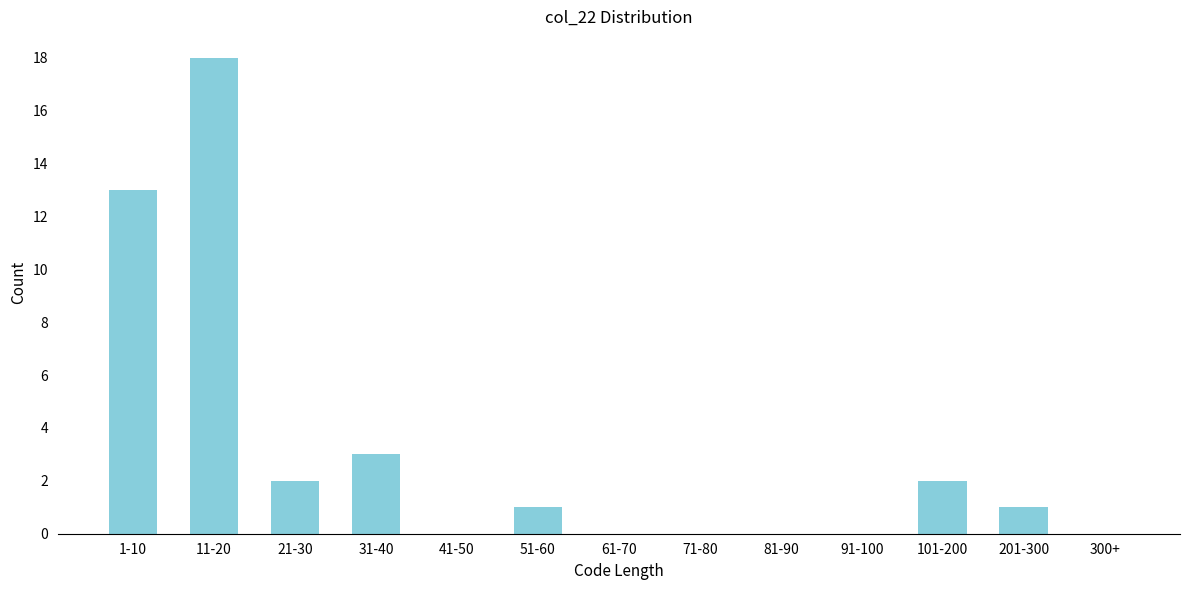

Reading left to right, what are all the values shown in this chart?

1-10=13	11-20=18	21-30=2	31-40=3	41-50=0	51-60=1	61-70=0	71-80=0	81-90=0	91-100=0	101-200=2	201-300=1	300+=0